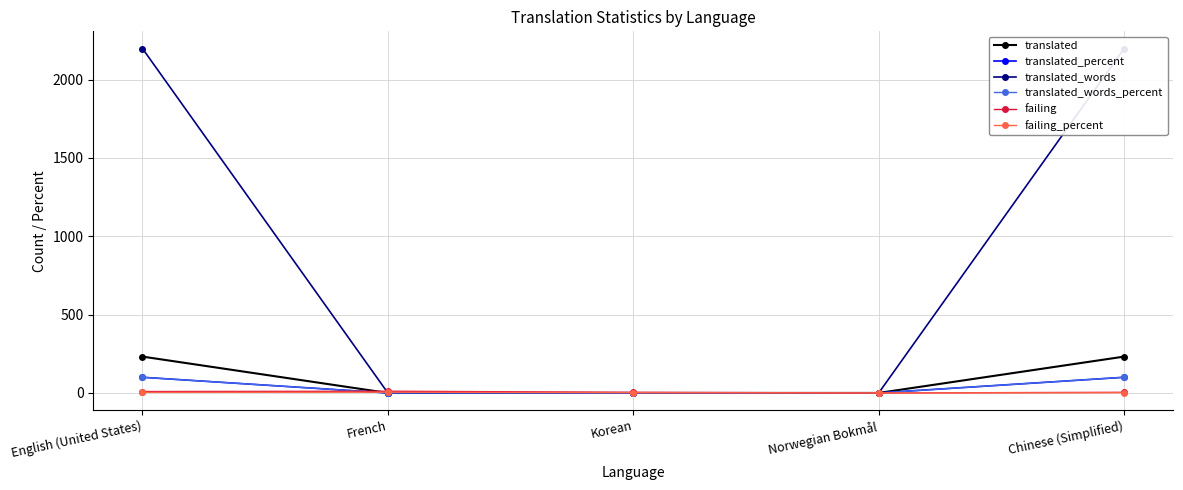

Which label corresponds to the smallest value in the chart?

French